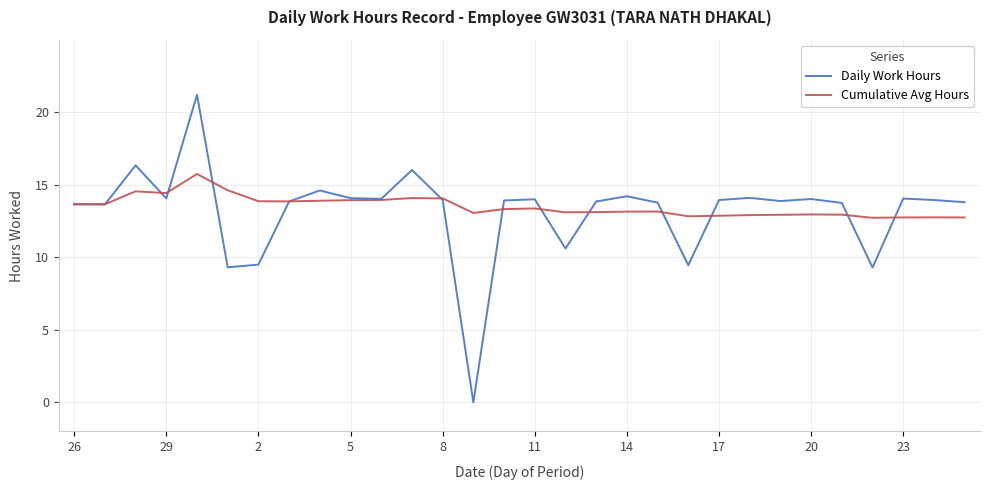

List the series in order of their peak value, highest first.

Daily Work Hours, Cumulative Avg Hours